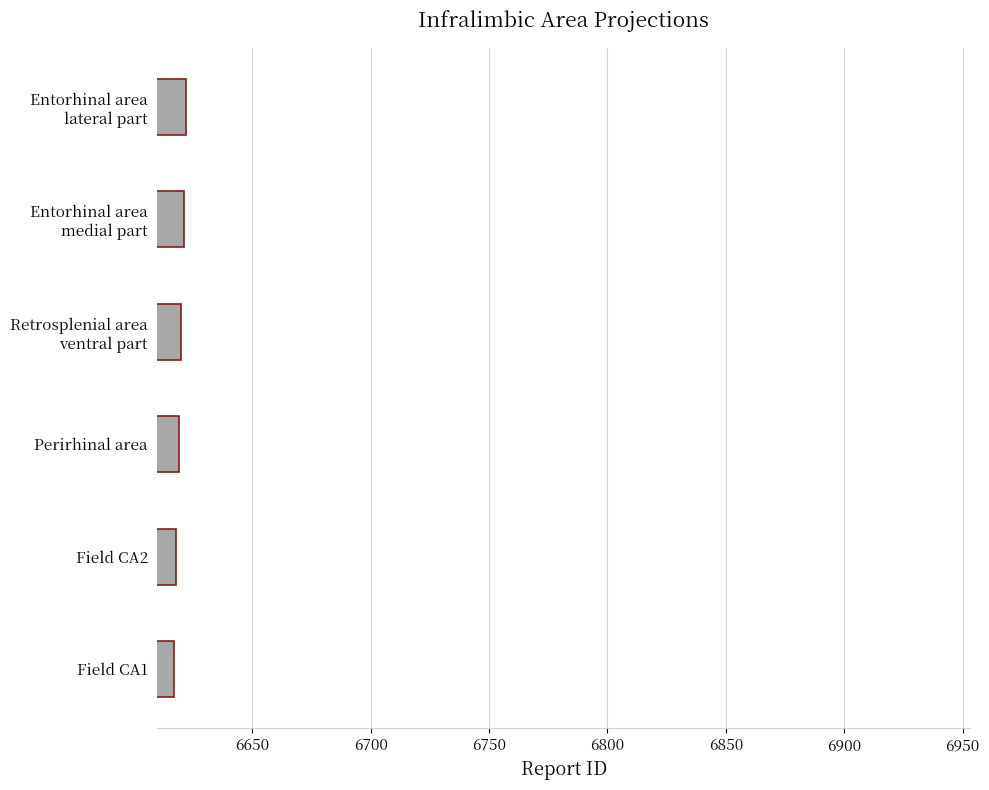

What is the smallest value displayed?

6617